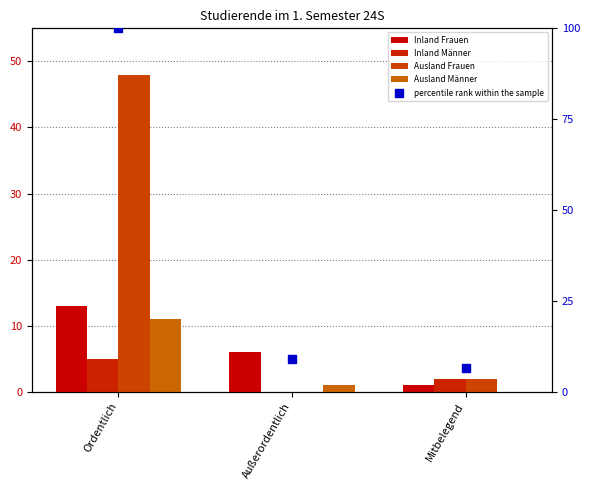

At which category is the sum across all series the highest?

Ordentlich